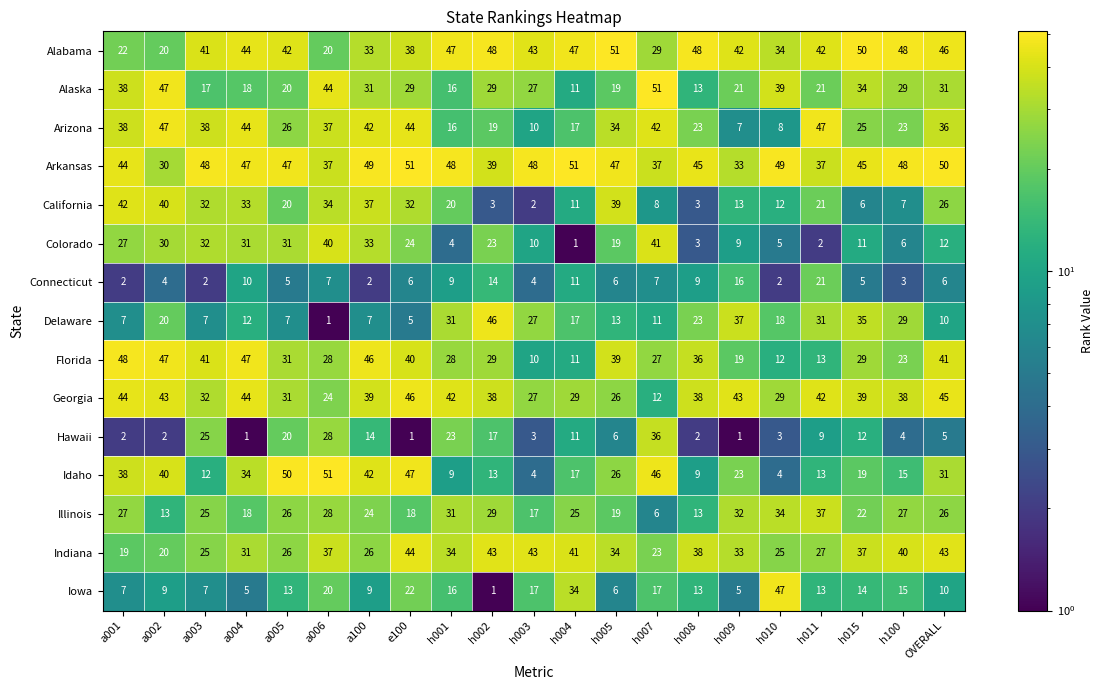

What is the total value across all series at a100?

434